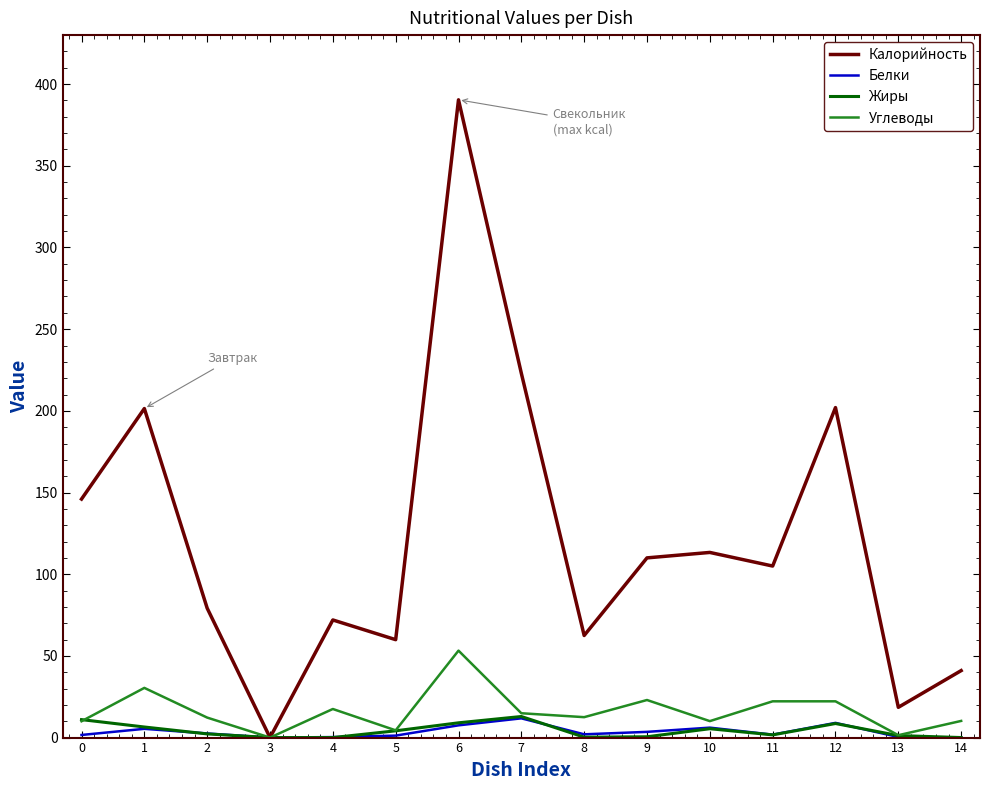

The Белки series shows 5.4 at 1. True or false?

True